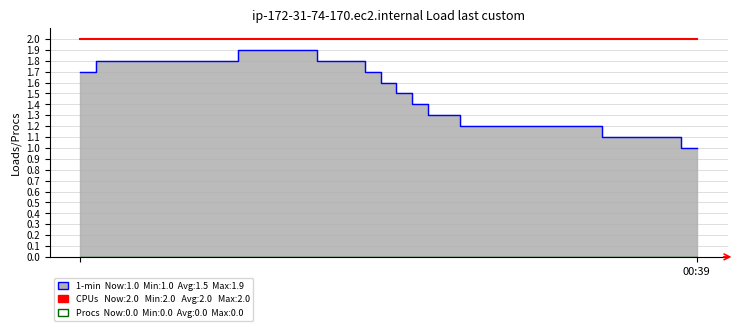

What is the value of the CPUs point at the 21st from the left?

2